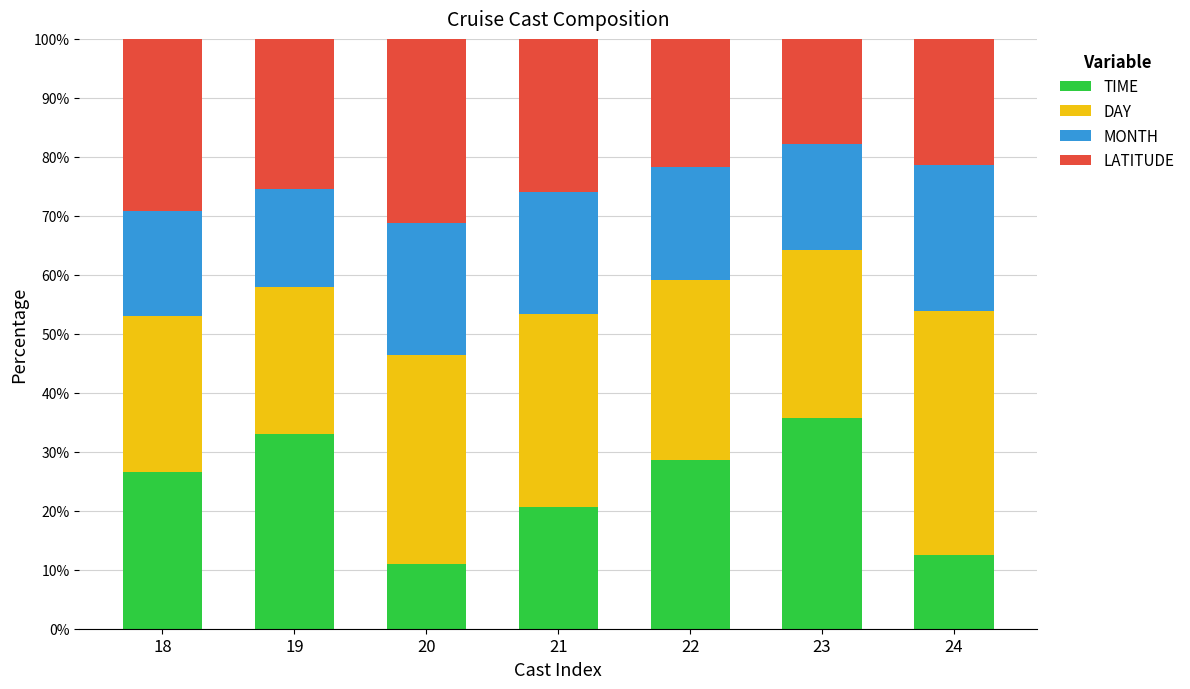

True or false: TIME has a value of 28.6 at 22.

True